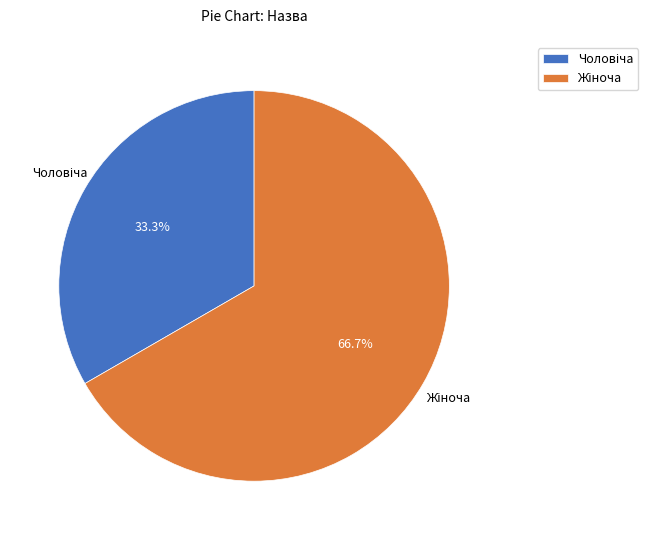

Is there any slice that represents more than half of the pie?

Yes